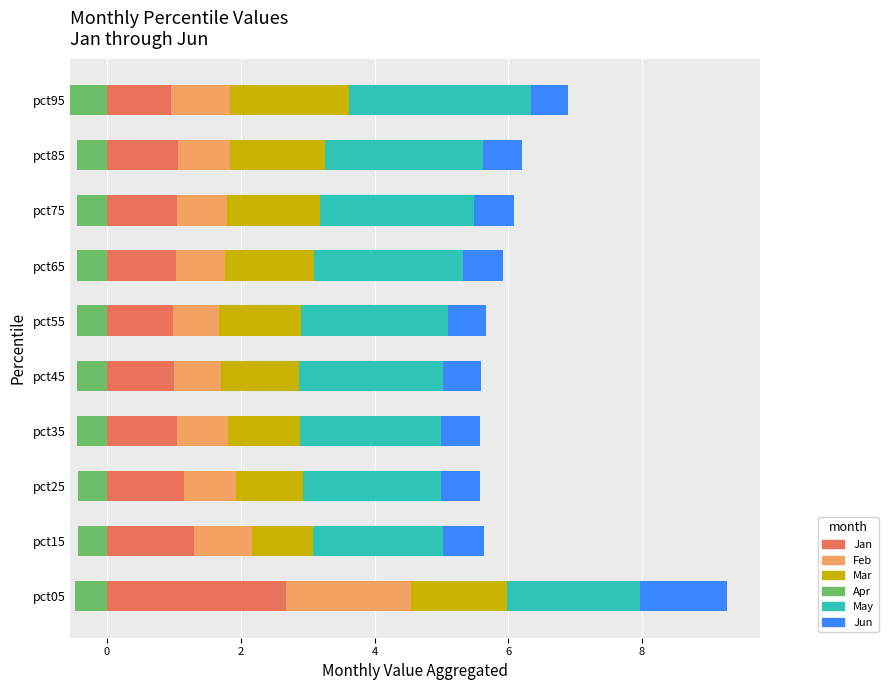

Count the number of data series in this chart.

6